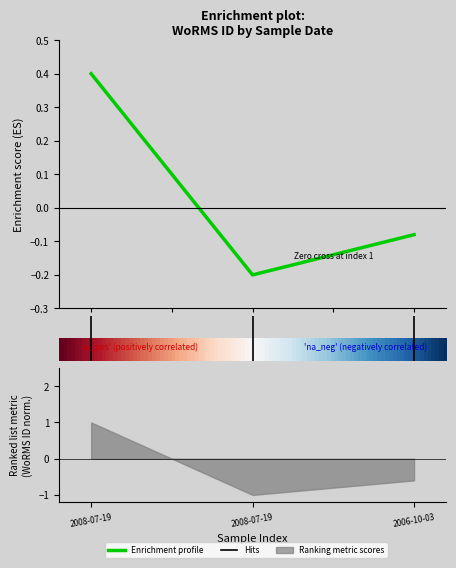

At which label is the value closest to 0?

2.0